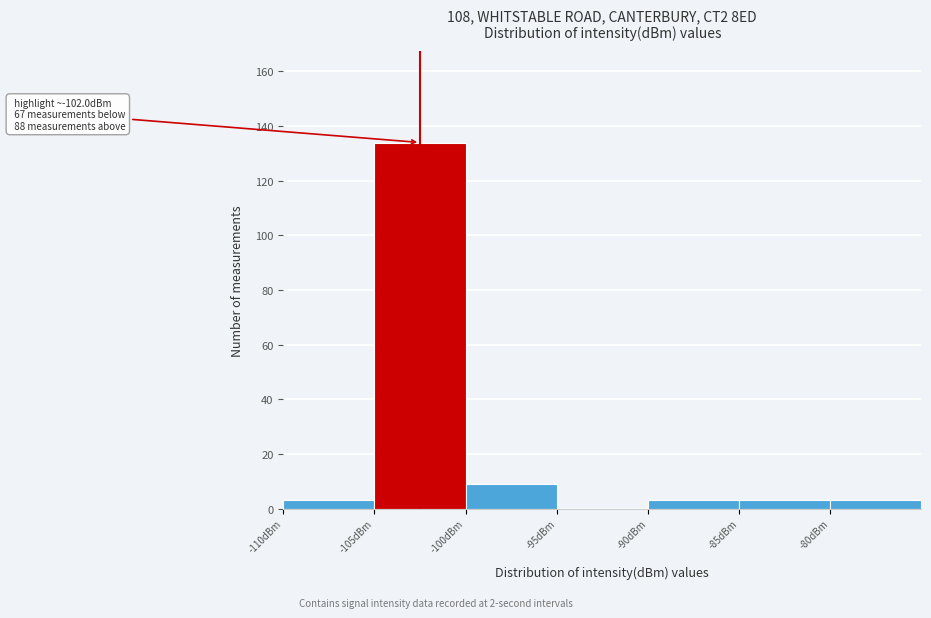

Over which range of the x-axis is the bar tallest?

-105 to -100